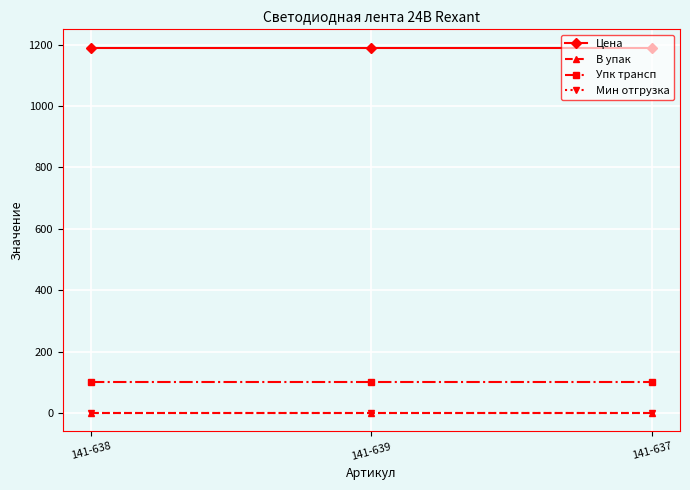

At how many categories does at least one series exceed 769?

3